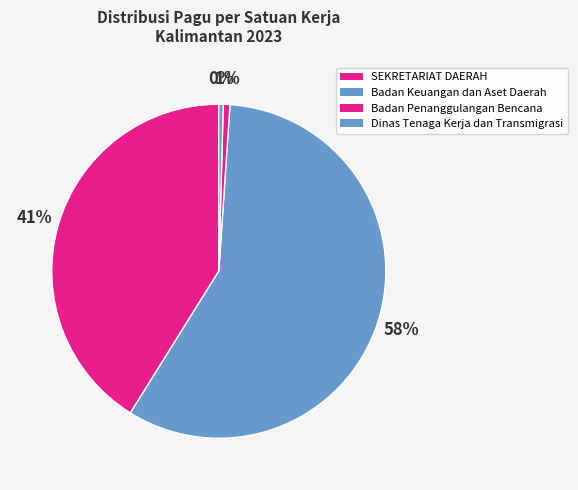

Count the number of slices in the pie.

4